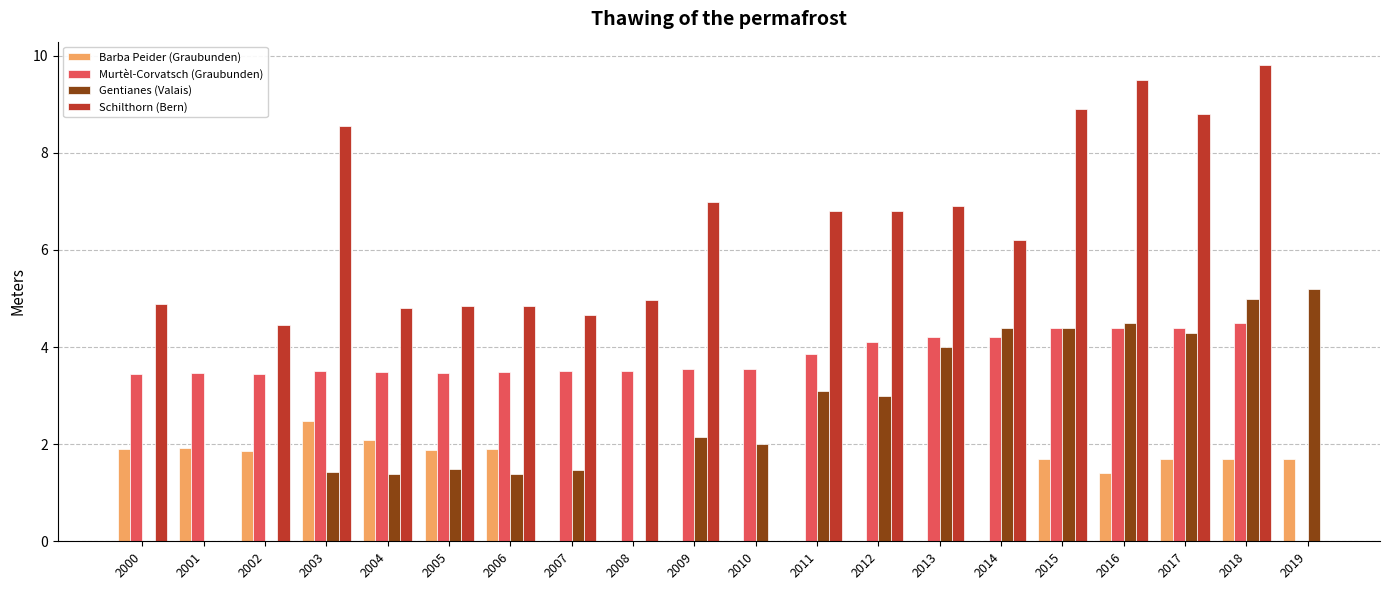

Is the value of Barba Peider (Graubunden) at 2010 greater than the value of Murtèl-Corvatsch (Graubunden) at 2000?

No